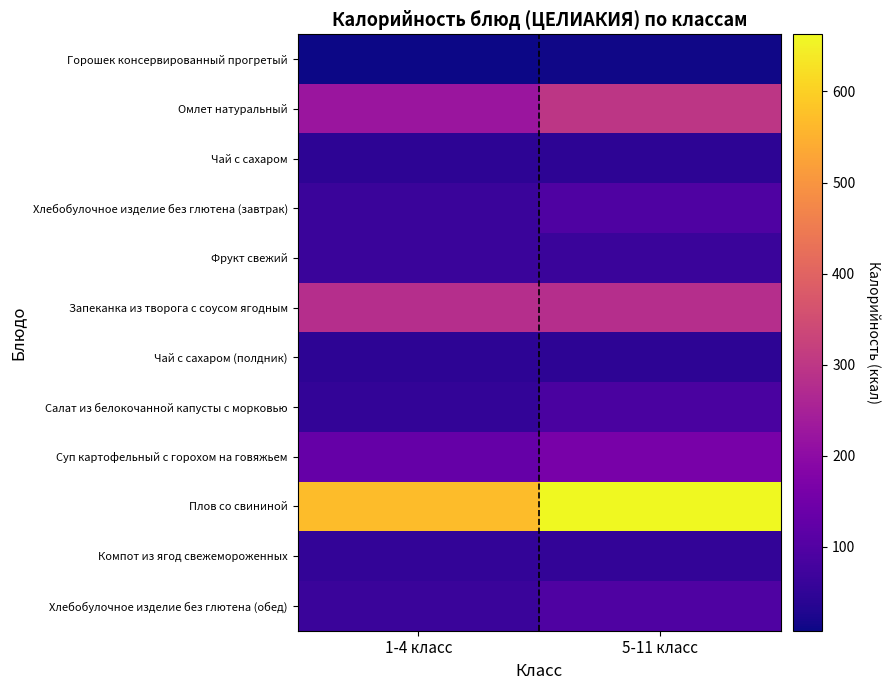

Reading left to right, transcribe all the data shown in this chart.

Горошек консервированный прогретый: 1-4 класс=8.0	5-11 класс=12.0
Омлет натуральный: 1-4 класс=223.4	5-11 класс=297.9
Чай с сахаром: 1-4 класс=45.5	5-11 класс=45.5
Хлебобулочное изделие без глютена (завтрак): 1-4 класс=64.0	5-11 класс=96.0
Фрукт свежий: 1-4 класс=62.2	5-11 класс=62.2
Запеканка из творога с соусом ягодным: 1-4 класс=280.9	5-11 класс=280.9
Чай с сахаром (полдник): 1-4 класс=45.5	5-11 класс=45.5
Салат из белокочанной капусты с морковью: 1-4 класс=53.6	5-11 класс=89.5
Суп картофельный с горохом на говяжьем: 1-4 класс=131.3	5-11 класс=163.6
Плов со свининой: 1-4 класс=570.1	5-11 класс=662.7
Компот из ягод свежемороженных: 1-4 класс=51.5	5-11 класс=51.5
Хлебобулочное изделие без глютена (обед): 1-4 класс=64.0	5-11 класс=96.0